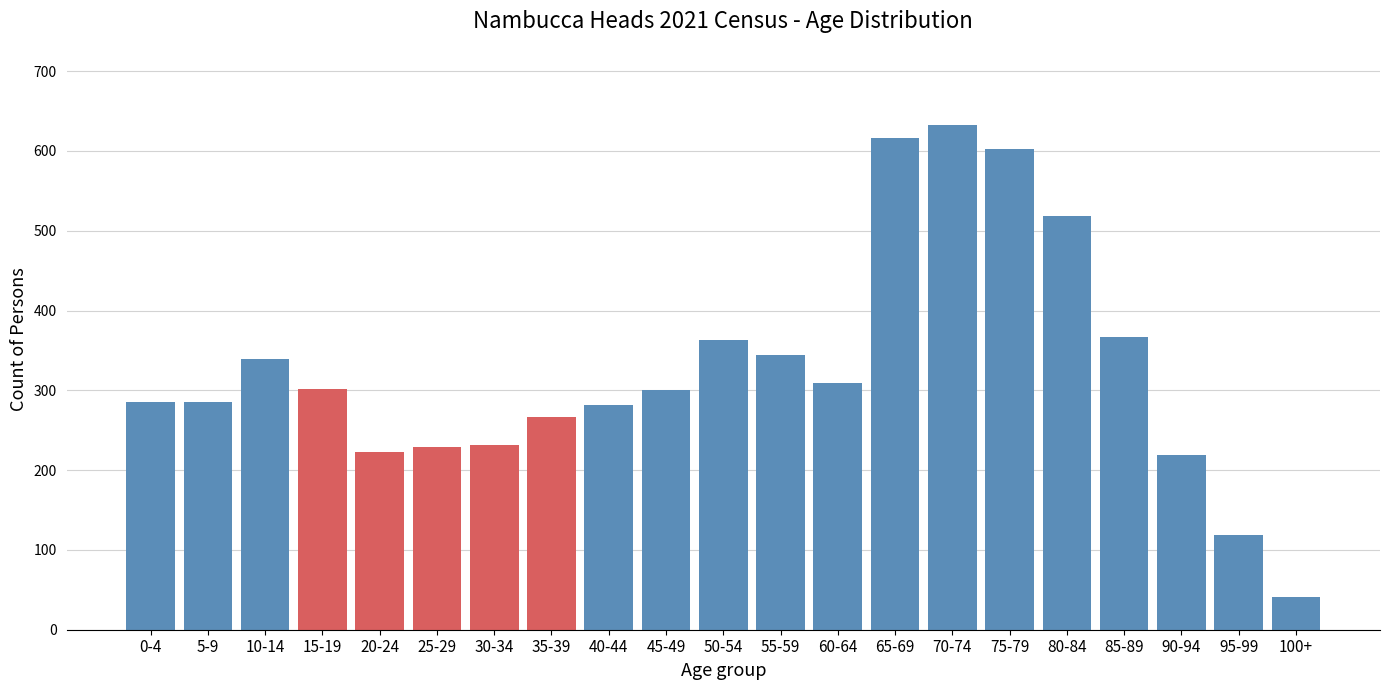

Read the value at 55-59, to the nearest 50.

350